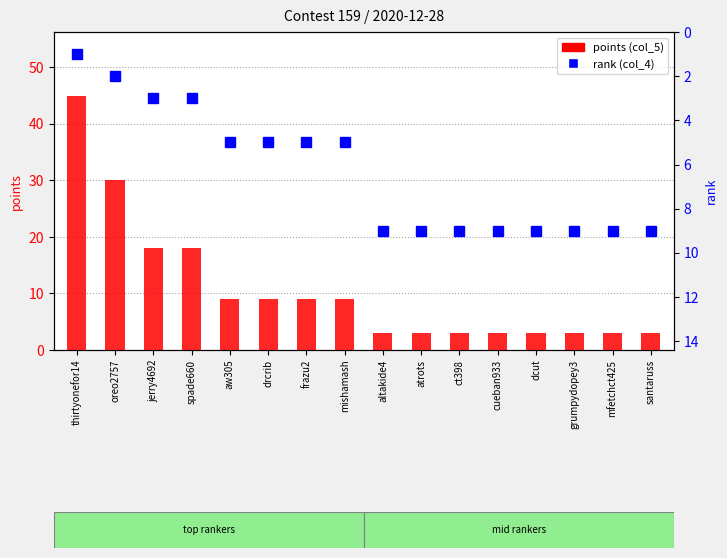

The points (col_5) series shows 3 at grumpydopey3. True or false?

True